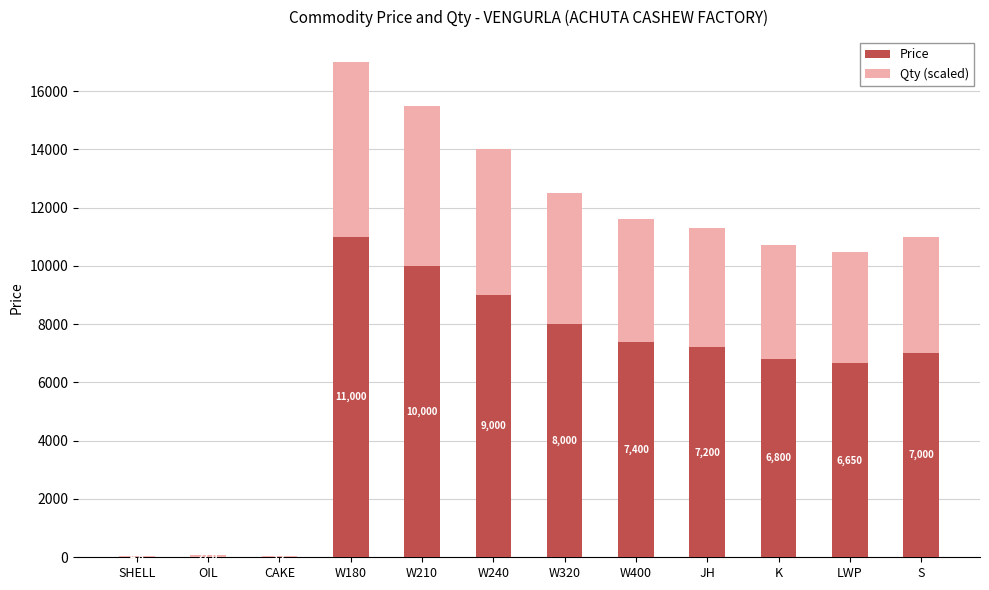

At which category is the sum across all series the highest?

W180